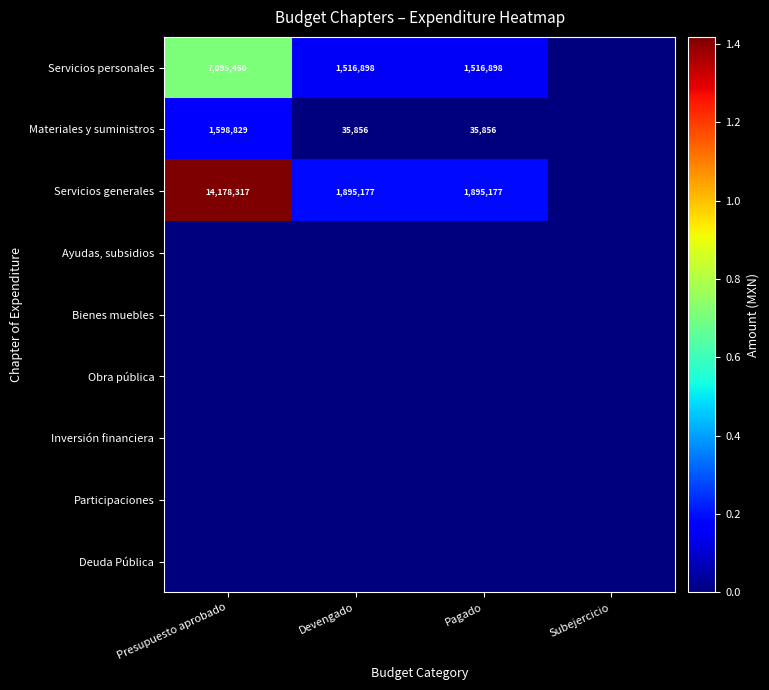

What is the difference between the Servicios generales values at Presupuesto aprobado and Pagado?

12283140